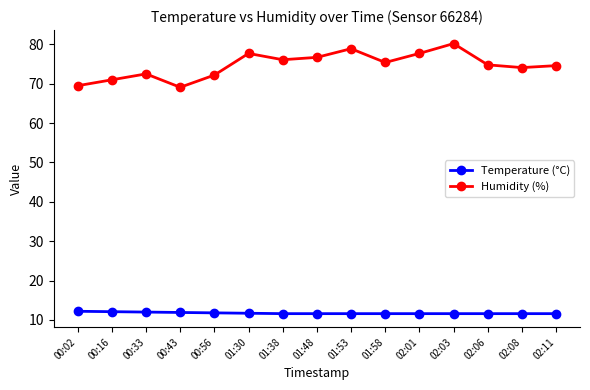

How many data points does each series have?

15